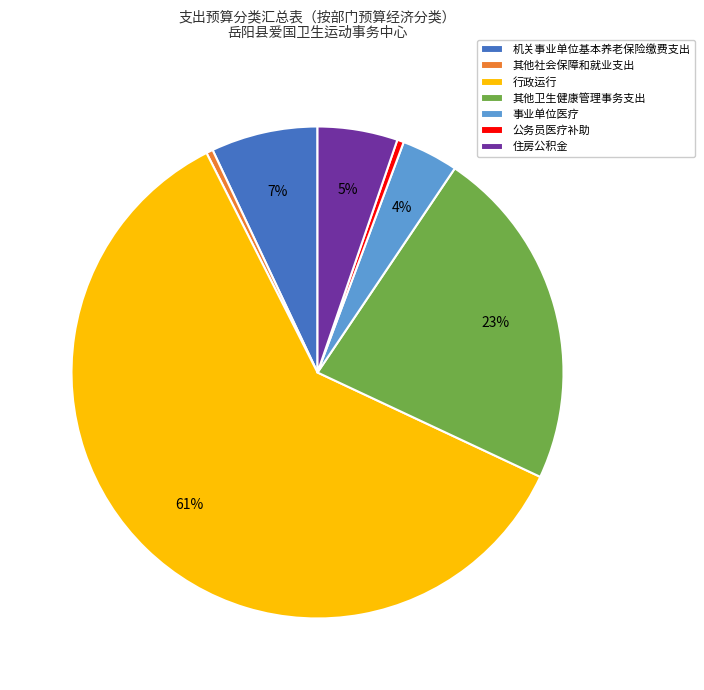

How many slices are in this pie chart?

7